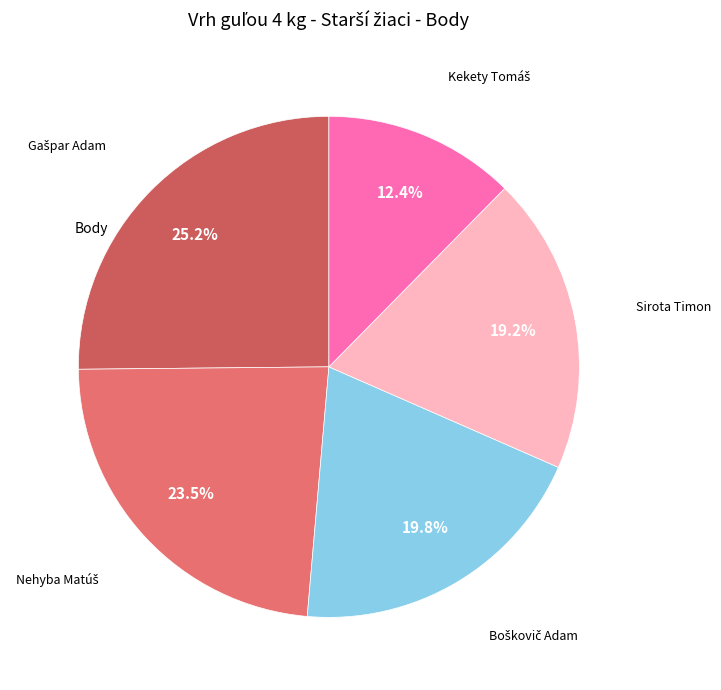

Does any single category account for the majority?

No